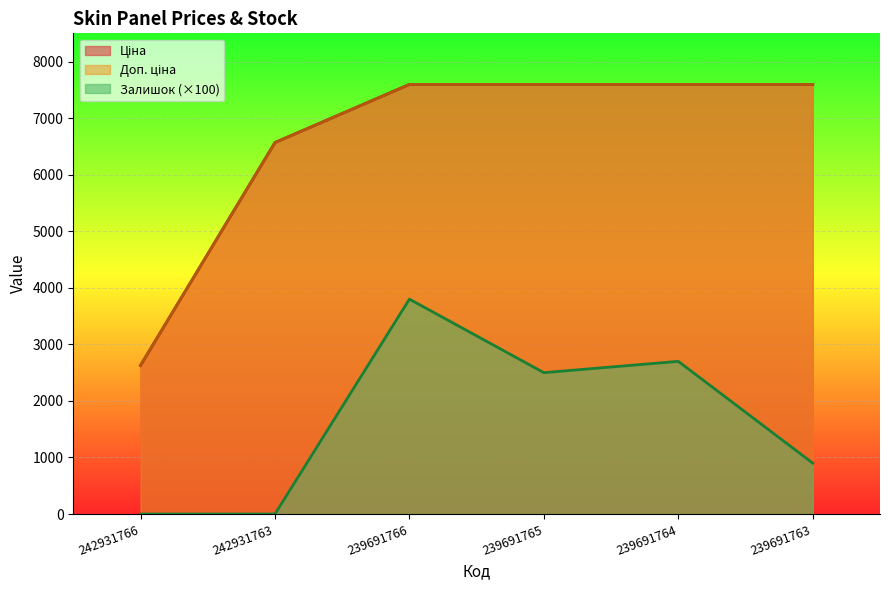

In Залишок, how many points are higher than both neighbors (excluding endpoints)?

2